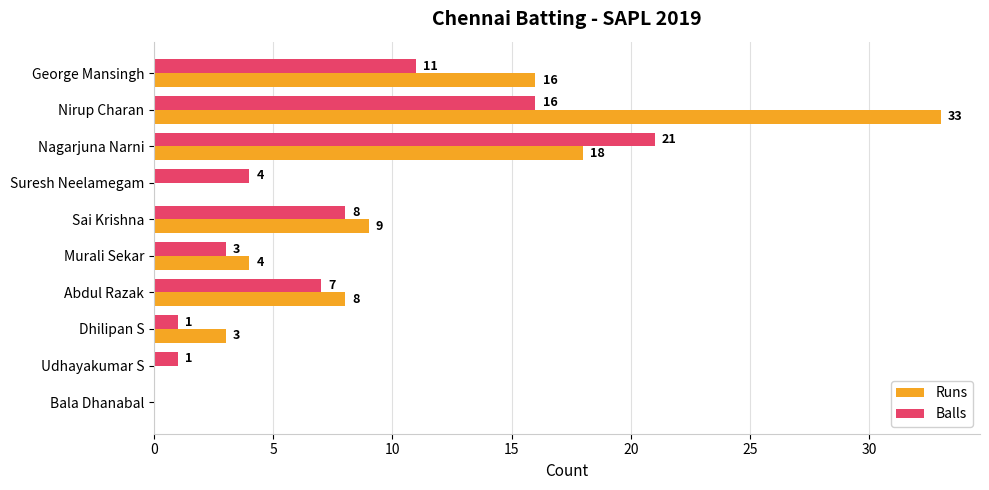

Which series has the widest spread of values?

Runs